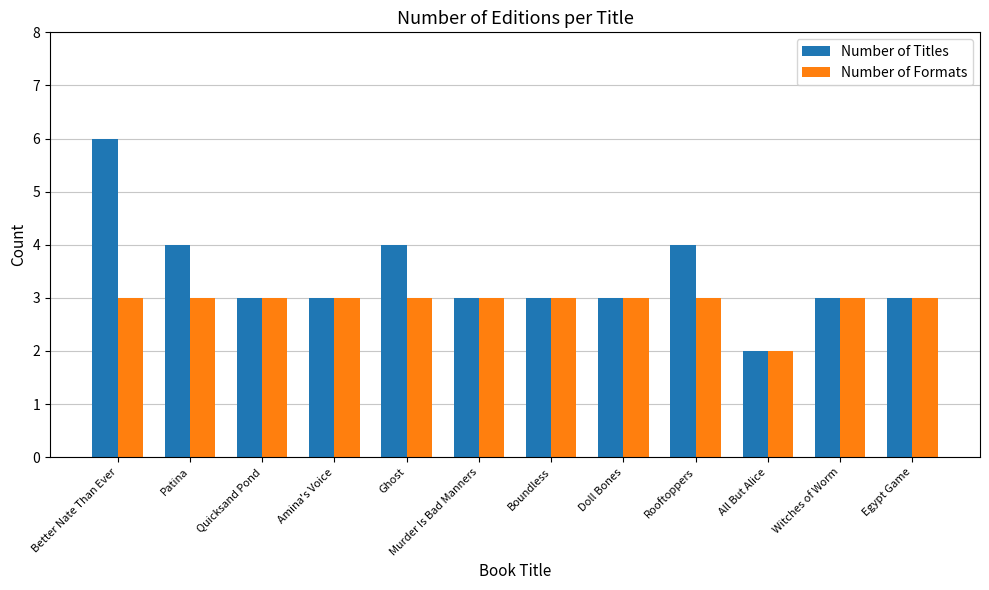

How many bars are there in total?

24